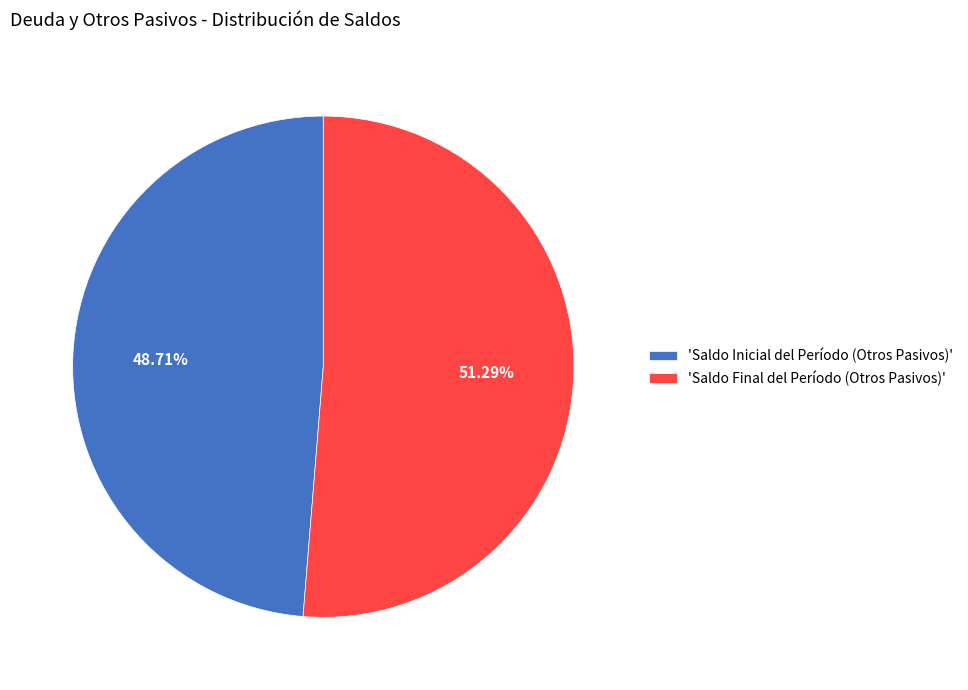

To the nearest percent, what is the average slice percentage?

50%